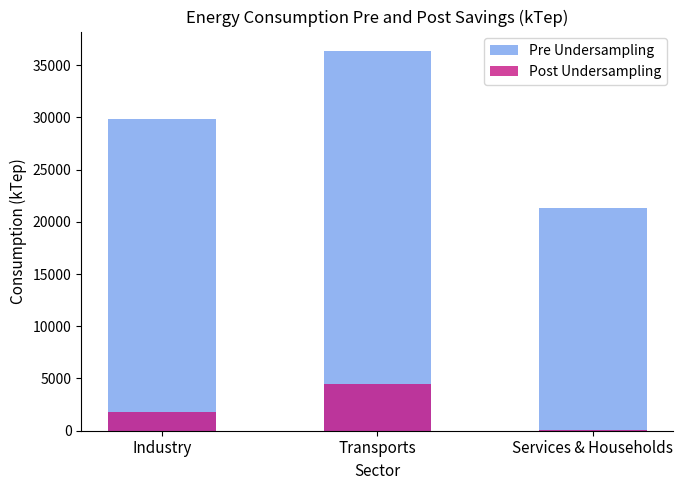

How many bars are there in each group?

2